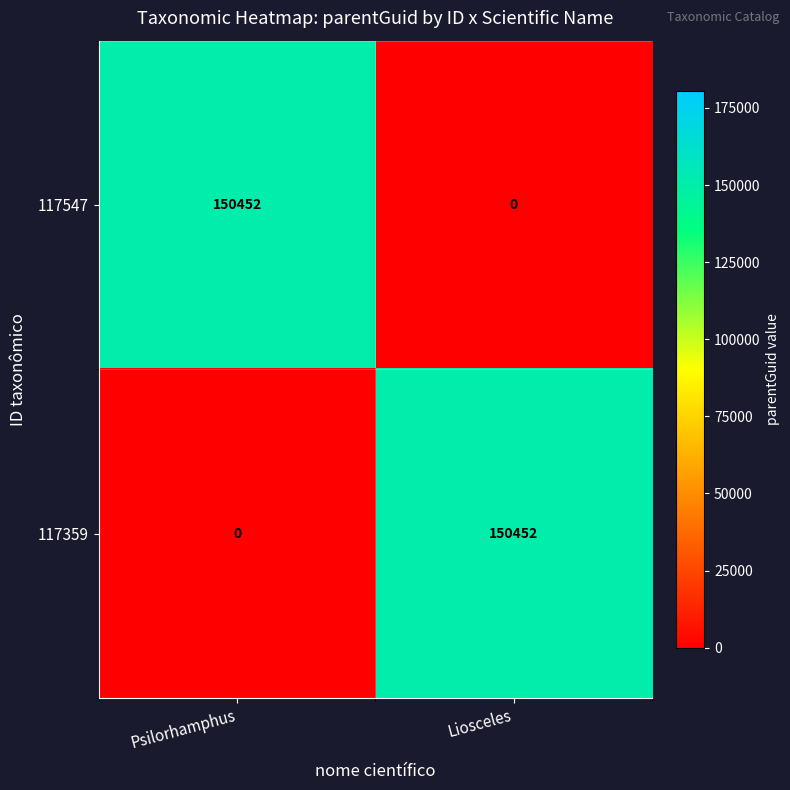

Reading left to right, transcribe all the data shown in this chart.

117547: Psilorhamphus=150452	Liosceles=0
117359: Psilorhamphus=0	Liosceles=150452